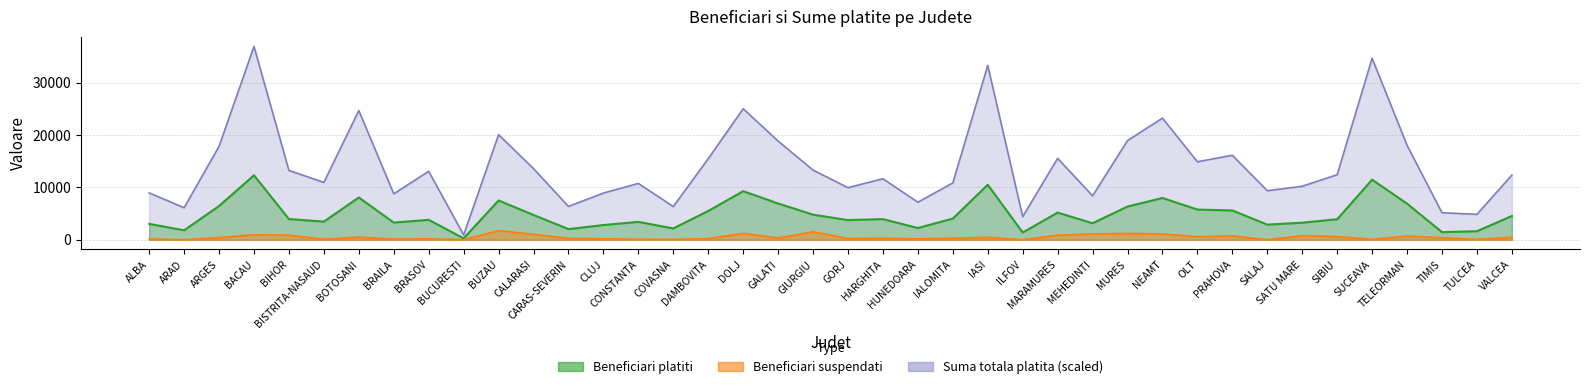

What value does the Beneficiari platiti series have at TIMIS?

1454.0